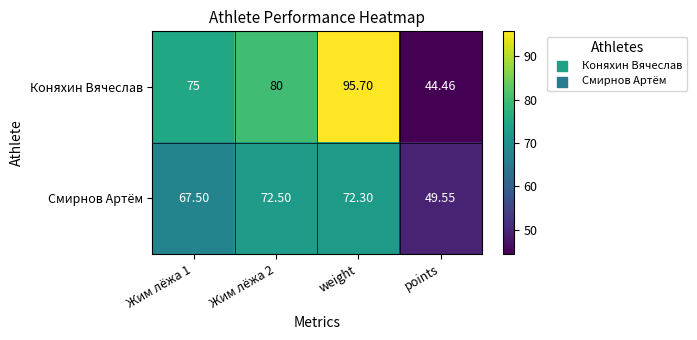

Which series has the widest spread of values?

Коняхин Вячеслав